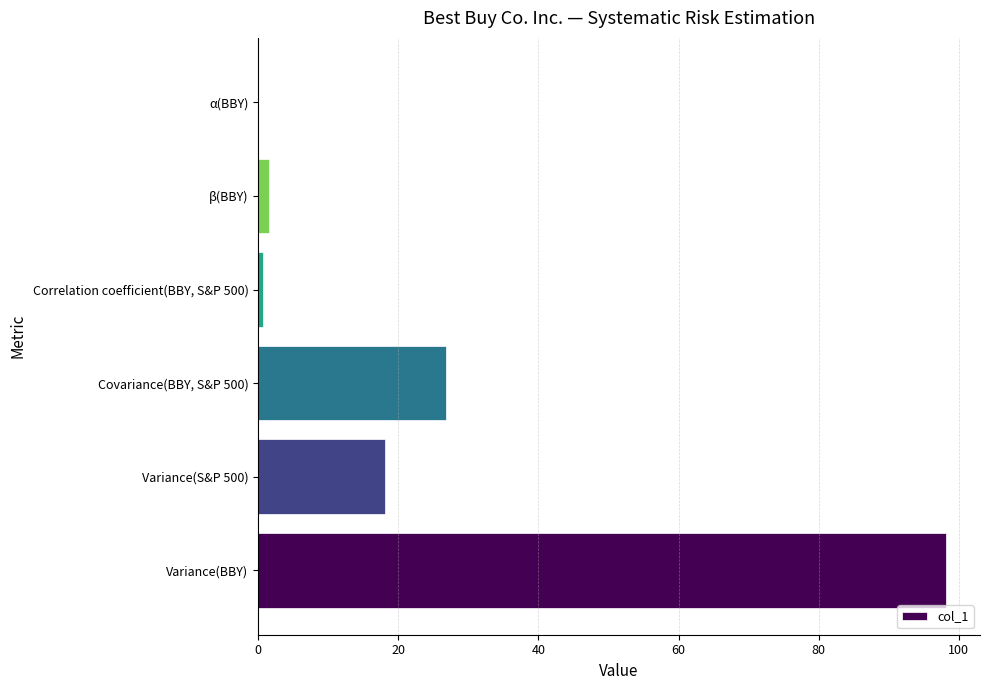

What is the sum of all values?

145.0